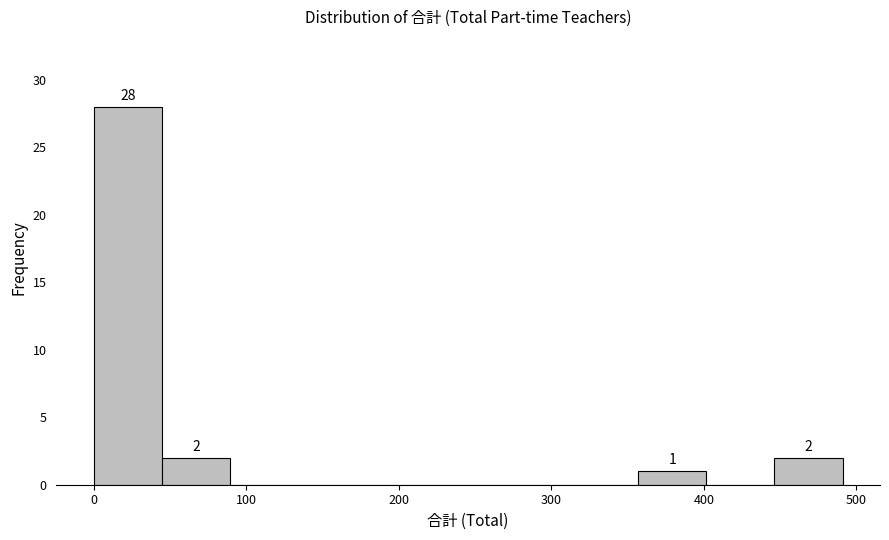

Which range on the x-axis has the tallest bar?

0 to 40